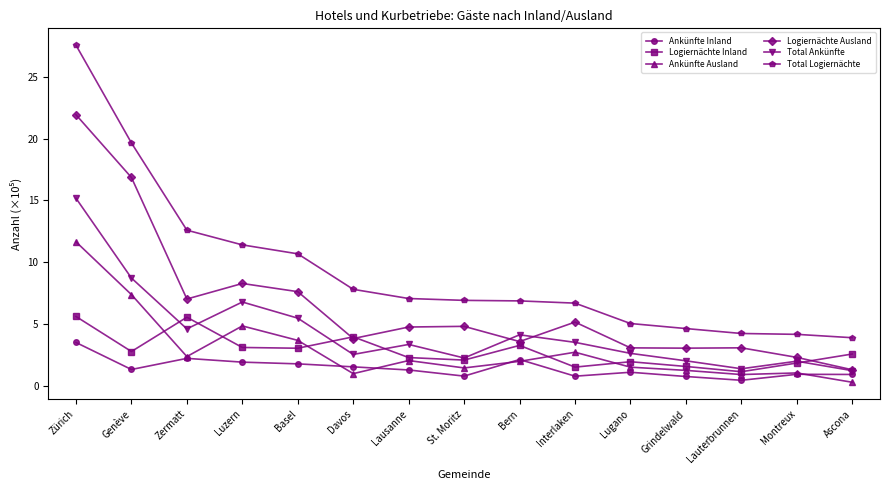

The Logiernächte Ausland series shows 3.6 at Bern. True or false?

True